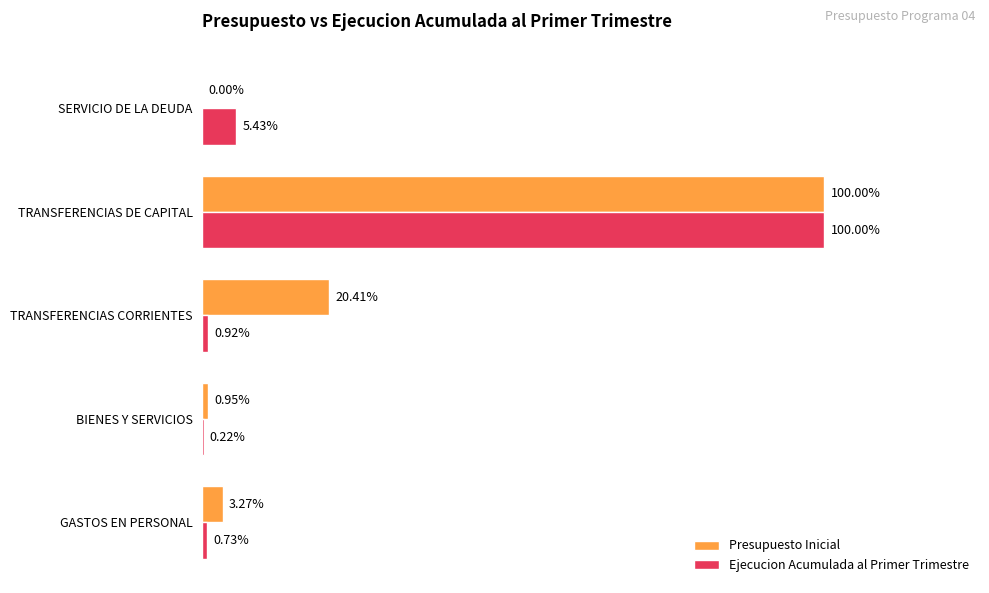

Reading right to left, what are all the values shown in this chart?

Presupuesto Inicial: 0	5954802	1215613	56537	194545
Ejecucion Acumulada al Primer Trimestre: 323096	5954802	55000	13193	43279